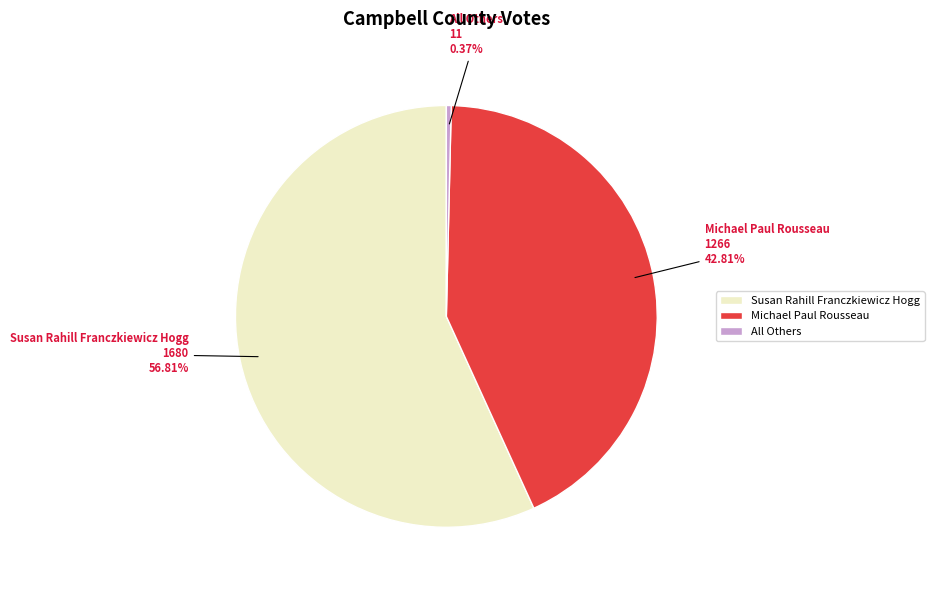

What is the largest slice in the pie chart?

Susan Rahill Franczkiewicz Hogg